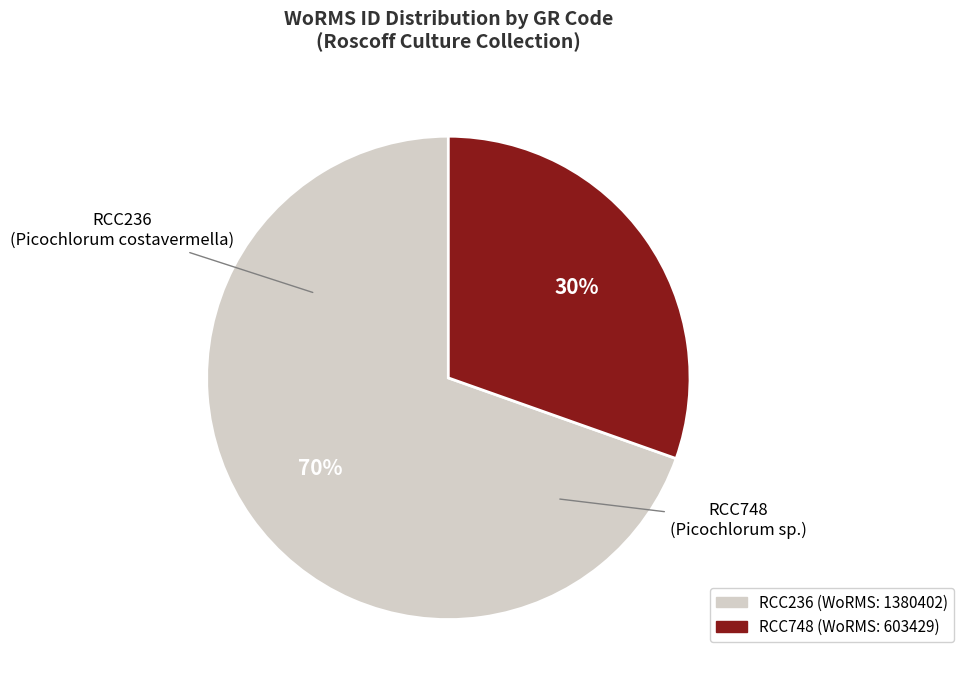

What percentage is the RCC236 slice, to the nearest percent?

70%